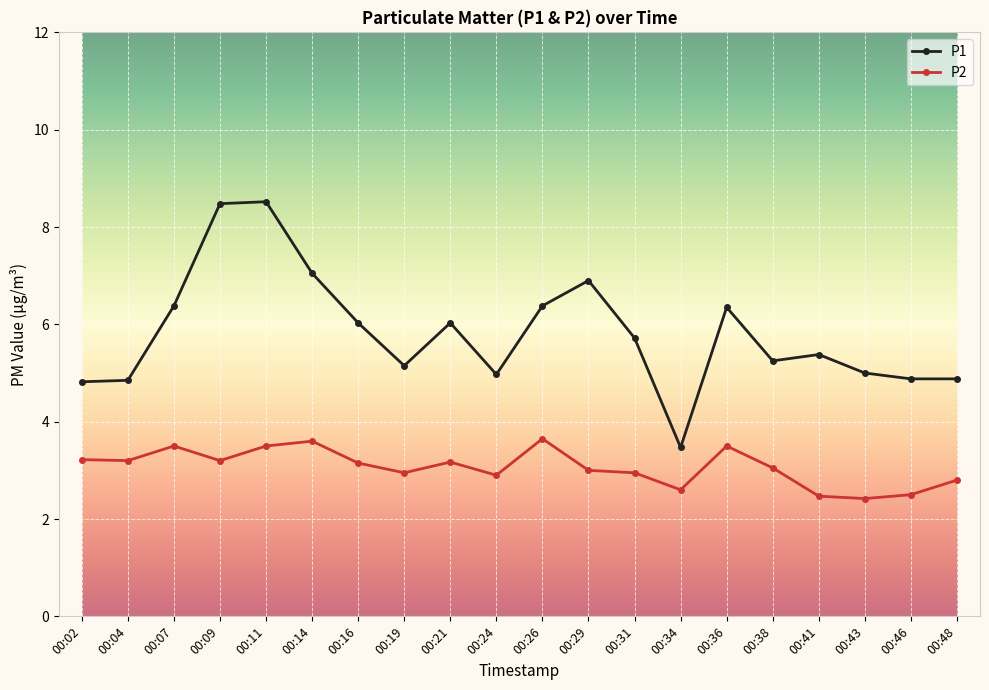

What is the sum of the P1 values at 00:41 and 00:38?

10.6